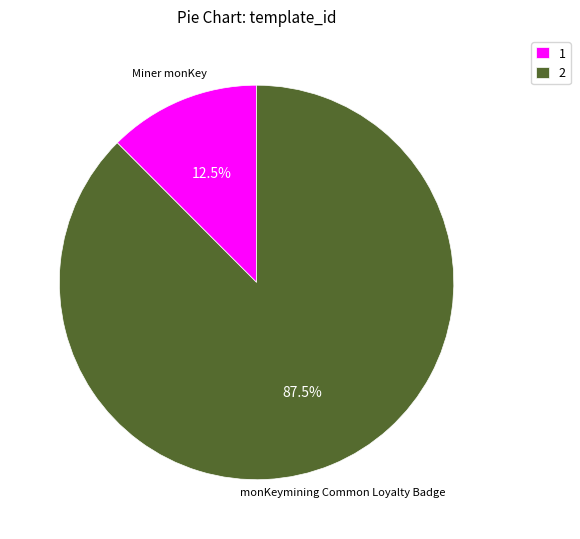

Combined, do 2 and 1 account for over 50%?

Yes